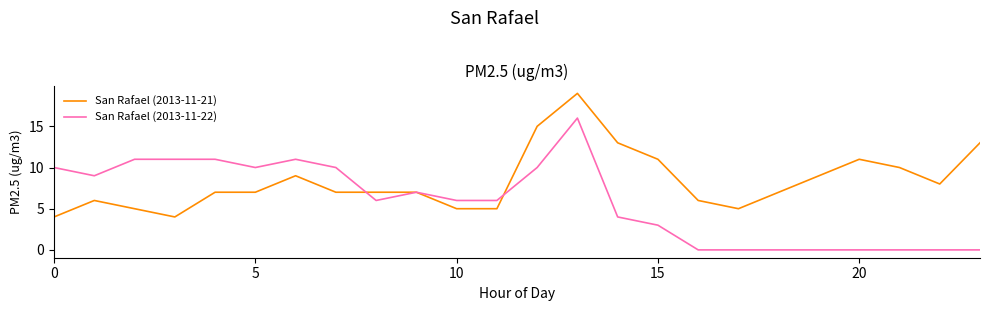

Which series has the largest total across all categories?

San Rafael (2013-11-21)